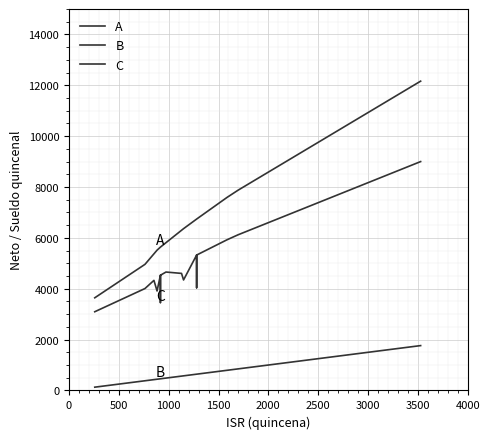

True or false: C and A intersect in this chart.

False